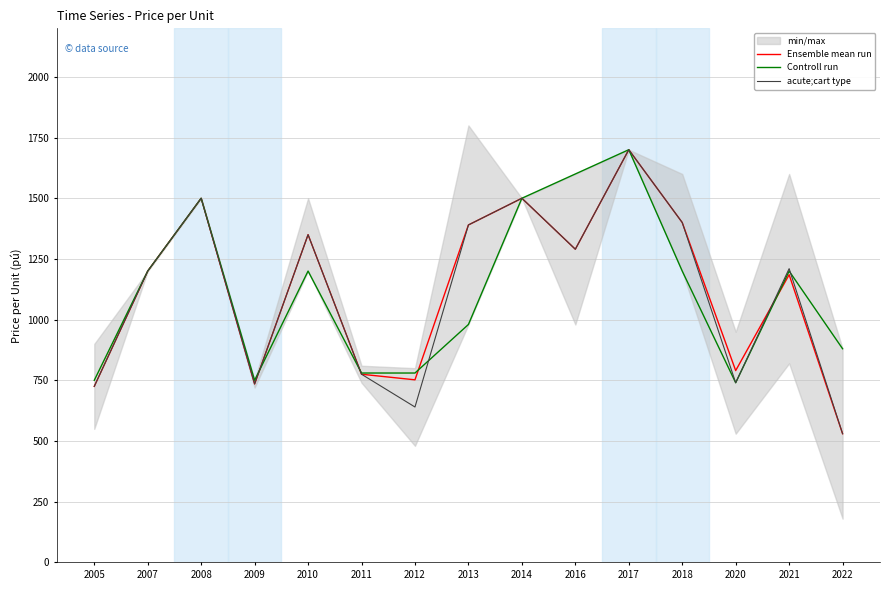

Reading left to right, extract all data points from this chart.

Ensemble mean run: 2005=725	2007=1200	2008=1500	2009=735	2010=1350	2011=775	2012=752	2013=1390	2014=1500	2016=1290	2017=1700	2018=1400	2020=790	2021=1185	2022=530
Controll run: 2005=750	2007=1200	2008=1500	2009=750	2010=1200	2011=780	2012=780	2013=980	2014=1500	2016=1600	2017=1700	2018=1200	2020=740	2021=1200	2022=880
acute;cart type: 2005=725	2007=1200	2008=1500	2009=735	2010=1350	2011=775	2012=640	2013=1390	2014=1500	2016=1290	2017=1700	2018=1400	2020=740	2021=1210	2022=530